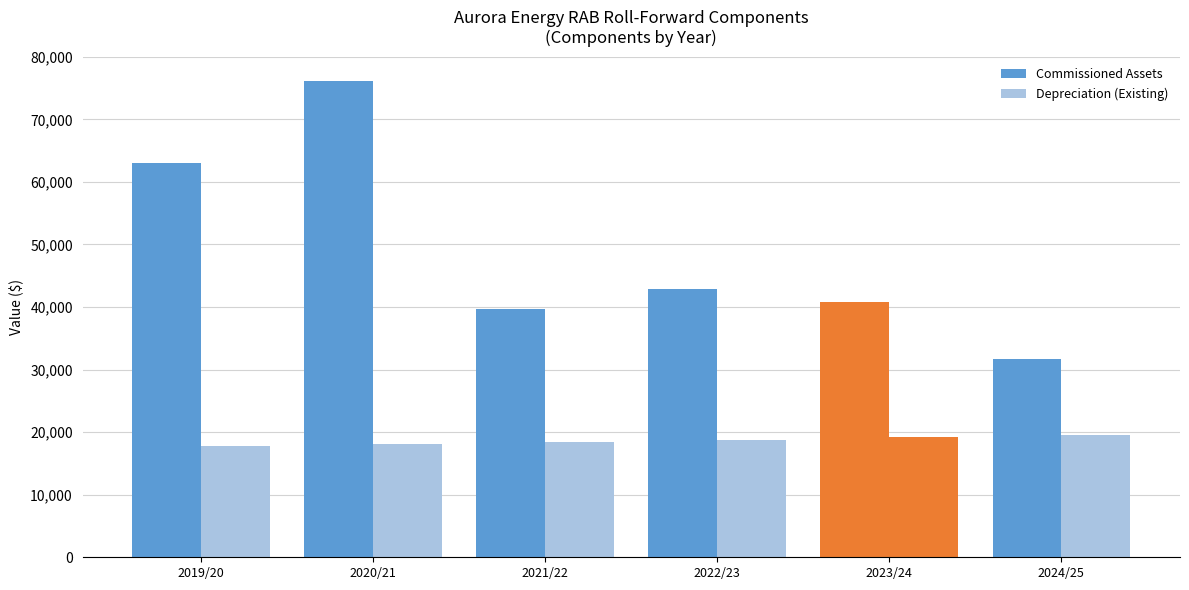

How many data points does each series have?

6